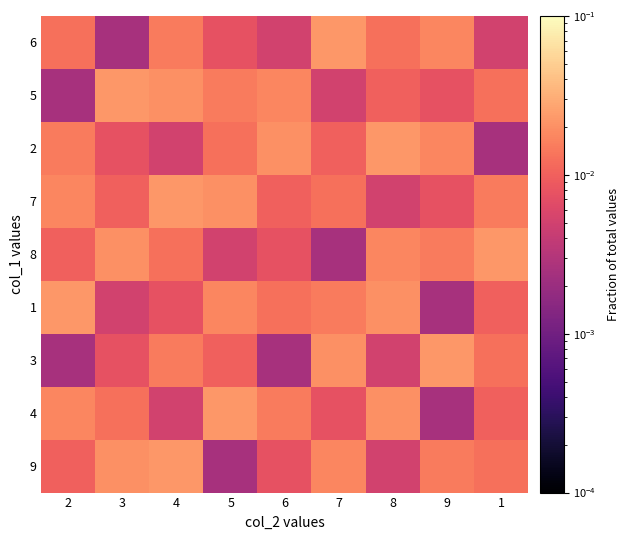

Reading left to right, transcribe all the data shown in this chart.

9: 2=0.0	3=0.0	4=0.0	5=0.0	6=0.0	7=0.0	8=0.0	9=0.0	1=0.0
4: 2=0.0	3=0.0	4=0.0	5=0.0	6=0.0	7=0.0	8=0.0	9=0.0	1=0.0
3: 2=0.0	3=0.0	4=0.0	5=0.0	6=0.0	7=0.0	8=0.0	9=0.0	1=0.0
1: 2=0.0	3=0.0	4=0.0	5=0.0	6=0.0	7=0.0	8=0.0	9=0.0	1=0.0
8: 2=0.0	3=0.0	4=0.0	5=0.0	6=0.0	7=0.0	8=0.0	9=0.0	1=0.0
7: 2=0.0	3=0.0	4=0.0	5=0.0	6=0.0	7=0.0	8=0.0	9=0.0	1=0.0
2: 2=0.0	3=0.0	4=0.0	5=0.0	6=0.0	7=0.0	8=0.0	9=0.0	1=0.0
5: 2=0.0	3=0.0	4=0.0	5=0.0	6=0.0	7=0.0	8=0.0	9=0.0	1=0.0
6: 2=0.0	3=0.0	4=0.0	5=0.0	6=0.0	7=0.0	8=0.0	9=0.0	1=0.0